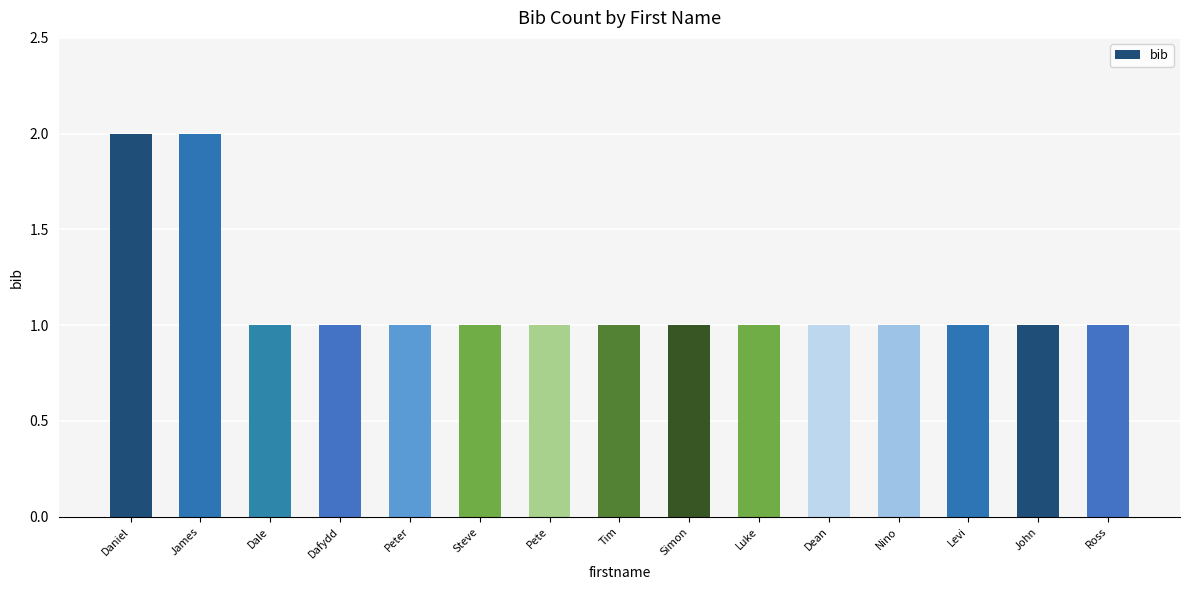

Reading left to right, list all the values displayed in this chart.

Daniel=2	James=2	Dale=1	Dafydd=1	Peter=1	Steve=1	Pete=1	Tim=1	Simon=1	Luke=1	Dean=1	Nino=1	Levi=1	John=1	Ross=1